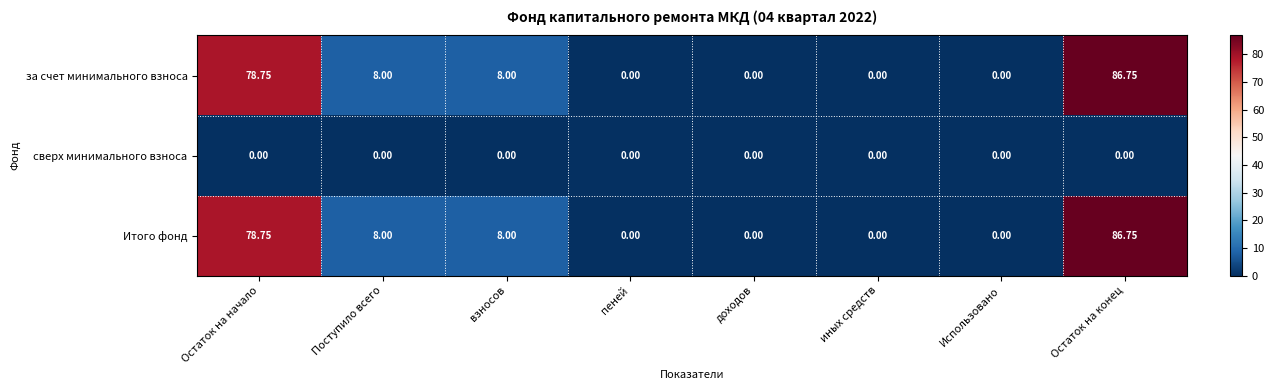

At which category is the sum across all series the highest?

Остаток на конец